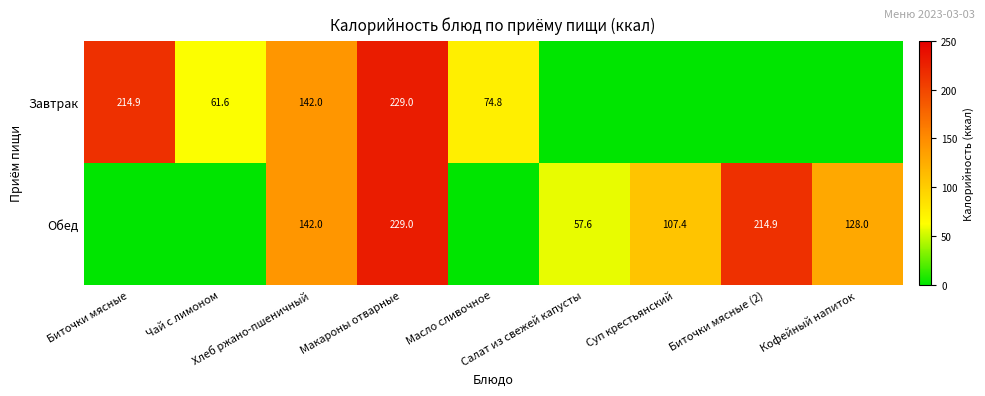

What is the difference between the maximum and minimum values in the Завтрак series?

229.0